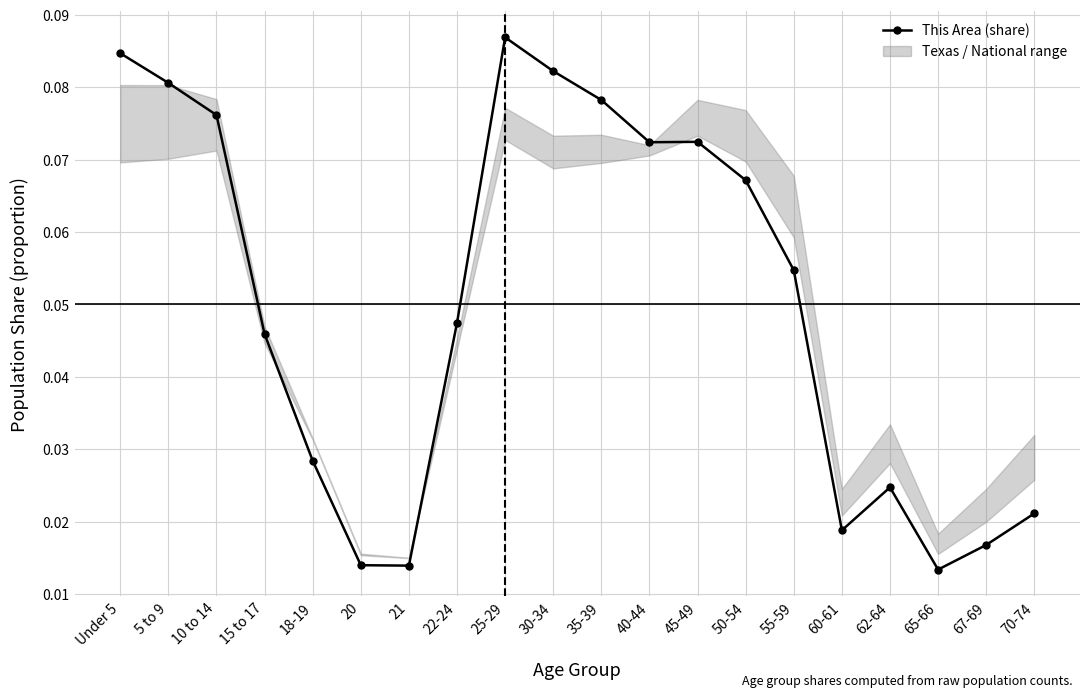

How many series are shown in this chart?

1